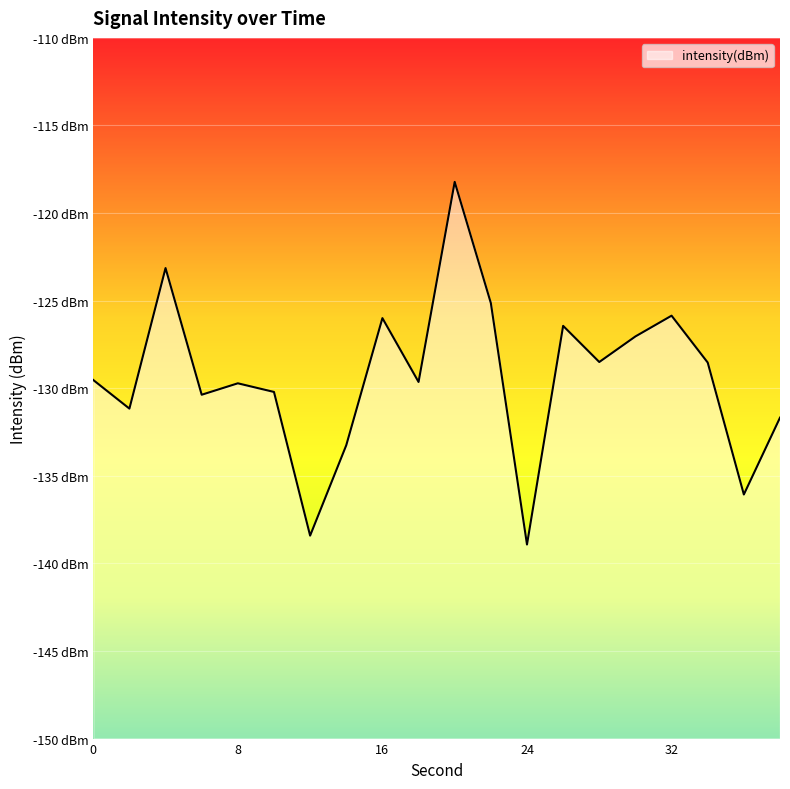

The chart shows a value of -131.7 at 38. True or false?

True